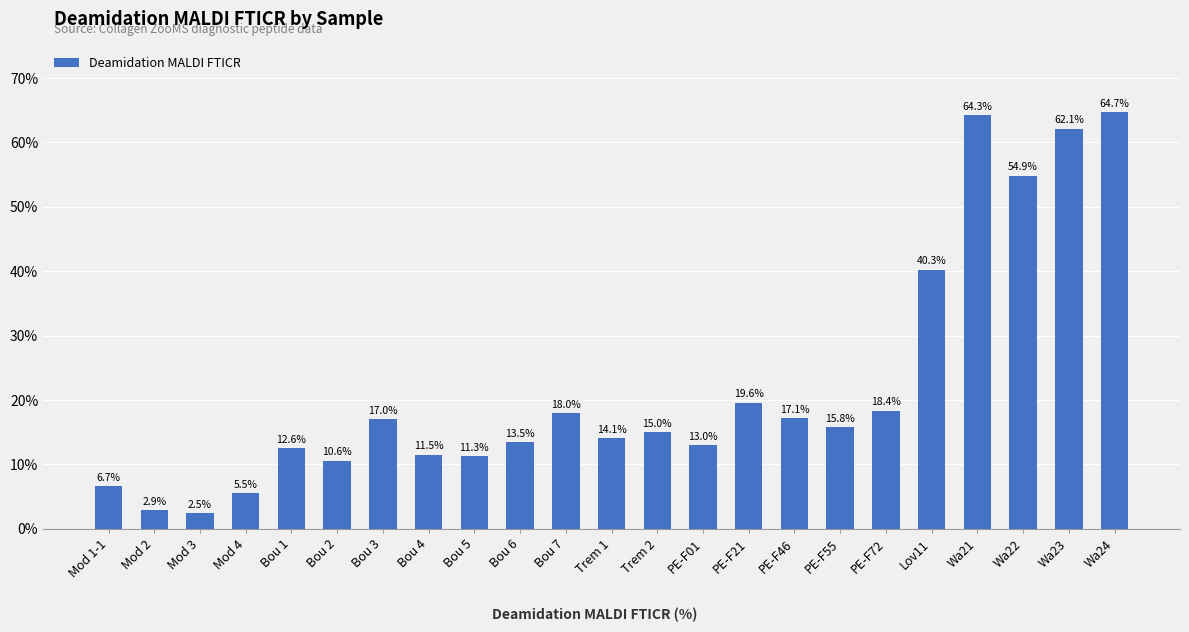

Where is the data nearest to the value 33?

Lov11